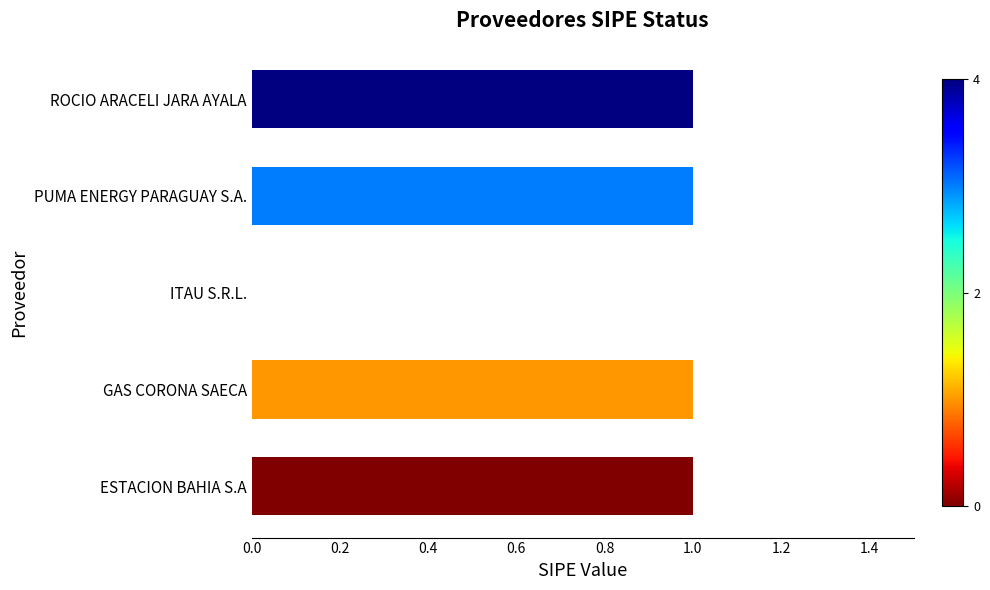

True or false: the data shows 1 at GAS CORONA SAECA.

True